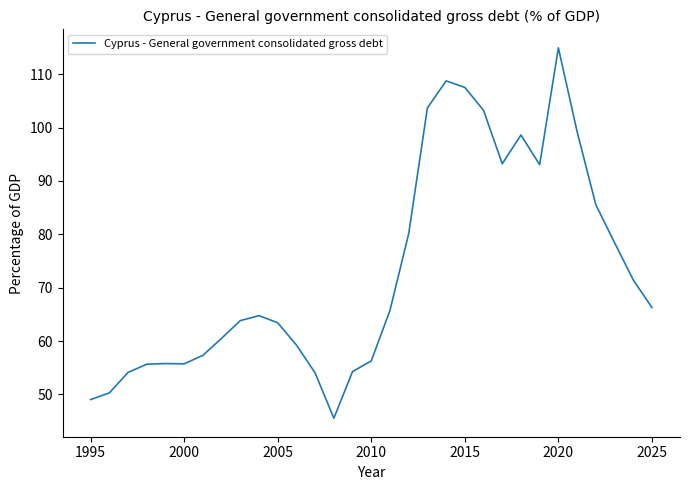

What is the smallest value displayed?

45.5